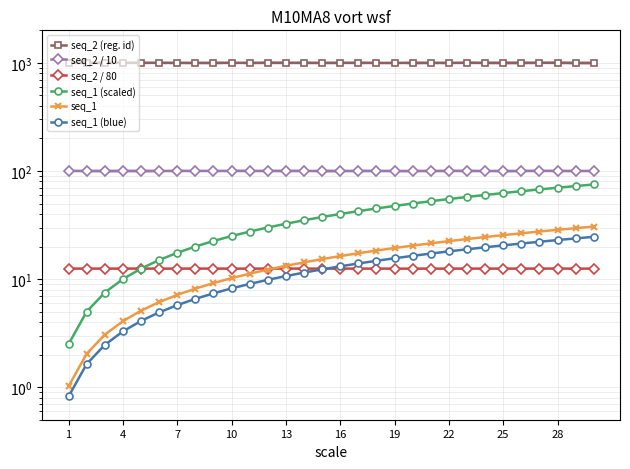

Which series has the widest spread of values?

seq_1 (scaled)